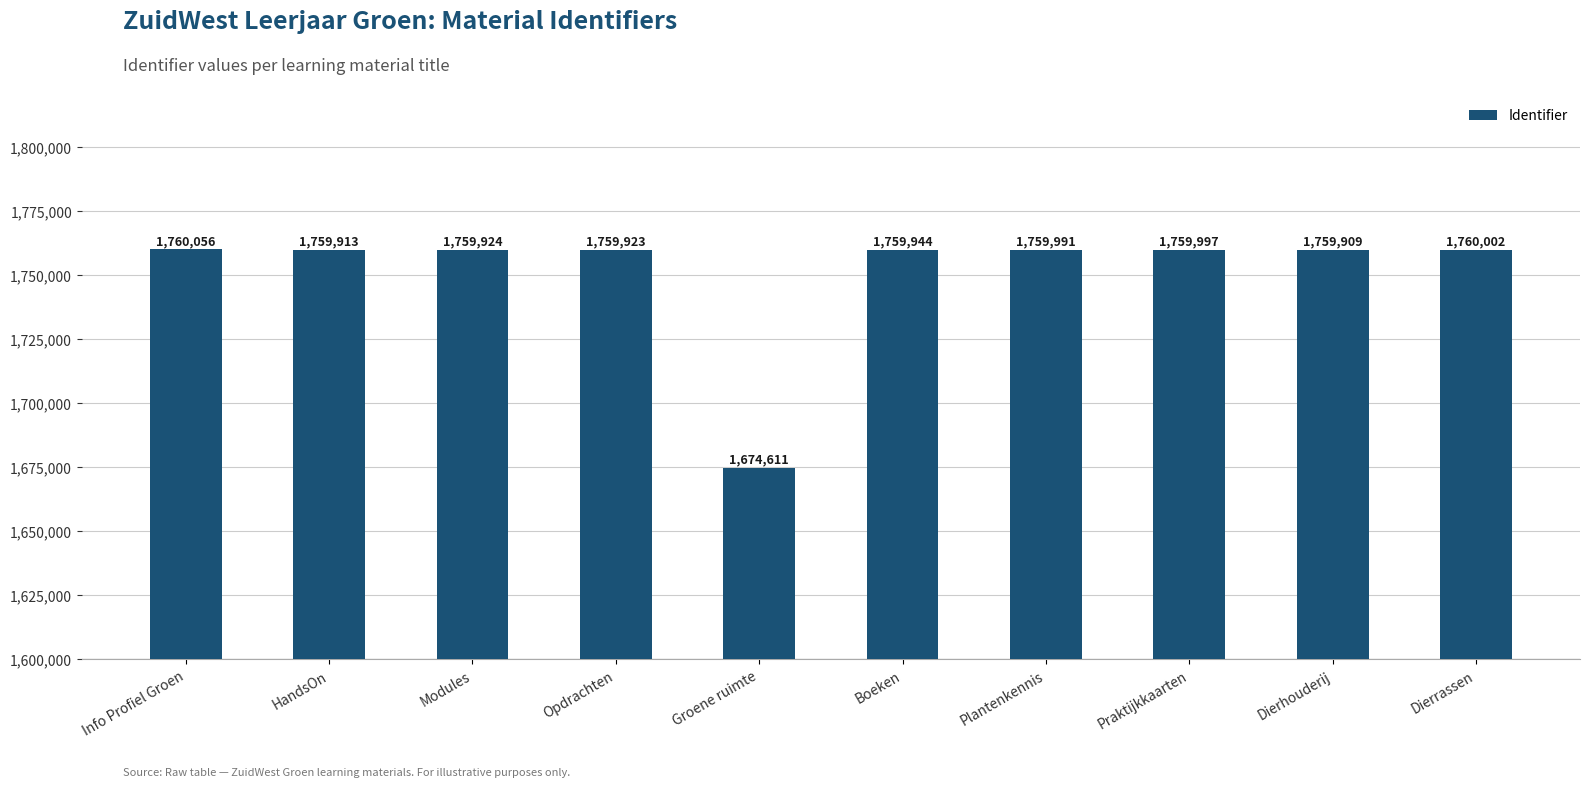

List the labels in order of value, largest first.

Info Profiel Groen, Dierrassen, Praktijkkaarten, Plantenkennis, Boeken, Modules, Opdrachten, HandsOn, Dierhouderij, Groene ruimte